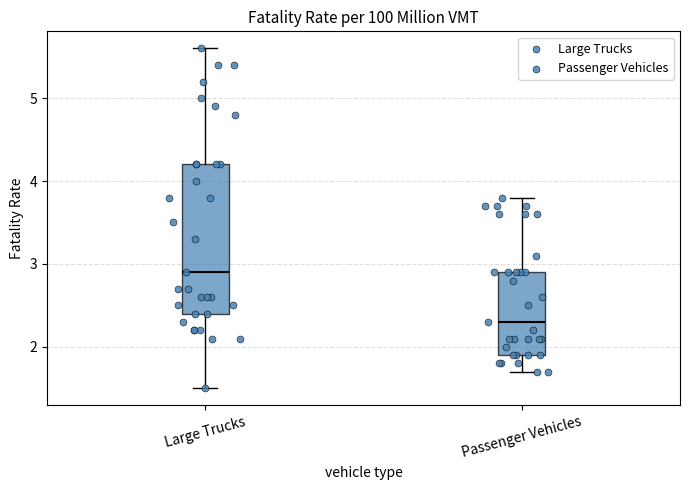

Which box has the lowest median line?

Passenger Vehicles